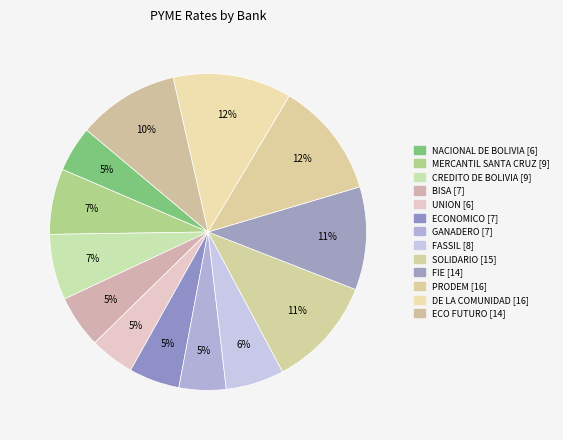

How many segments does this pie chart have?

13